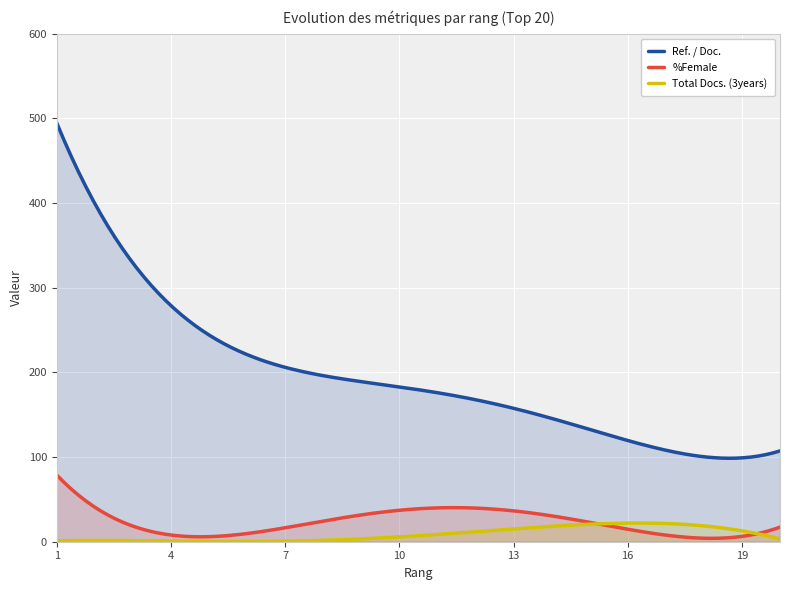

True or false: Total Docs. (3years) and Ref. / Doc. intersect in this chart.

False